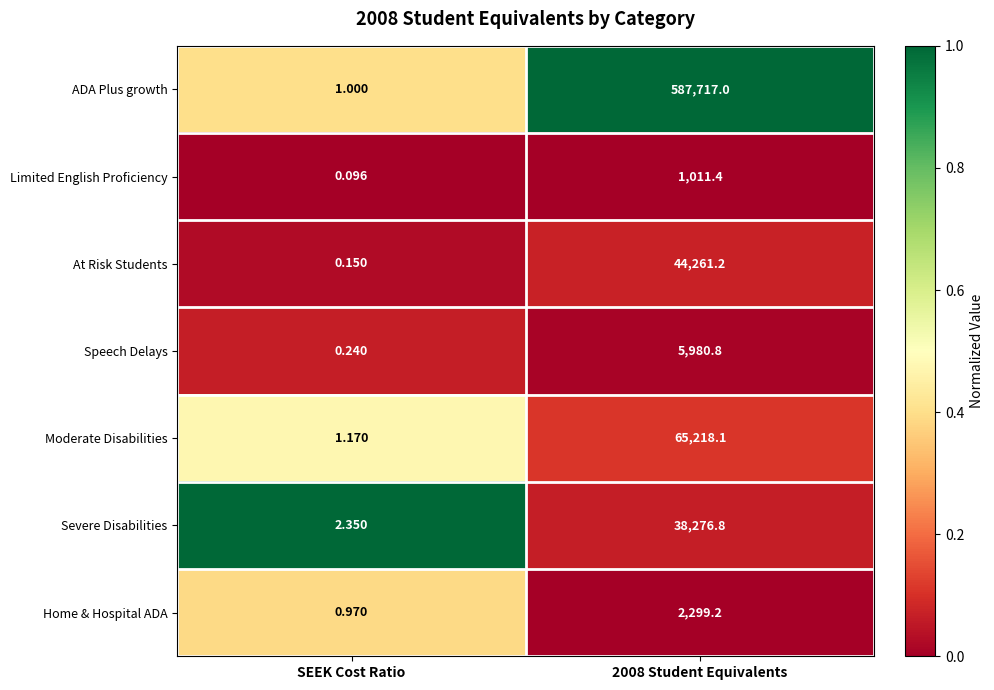

List the series in order of their peak value, highest first.

ADA Plus growth, Moderate Disabilities, At Risk Students, Severe Disabilities, Speech Delays, Home & Hospital ADA, Limited English Proficiency